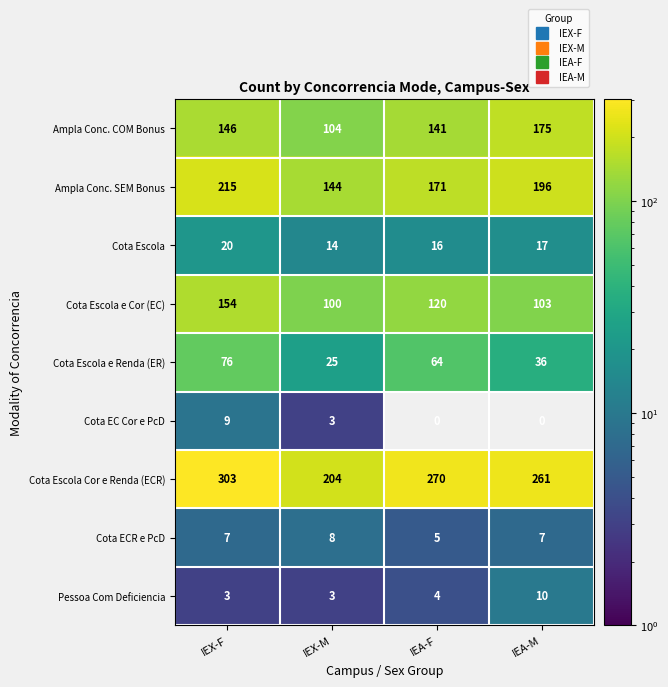

Where is Cota EC Cor e PcD nearest to the value 4?

IEX-M